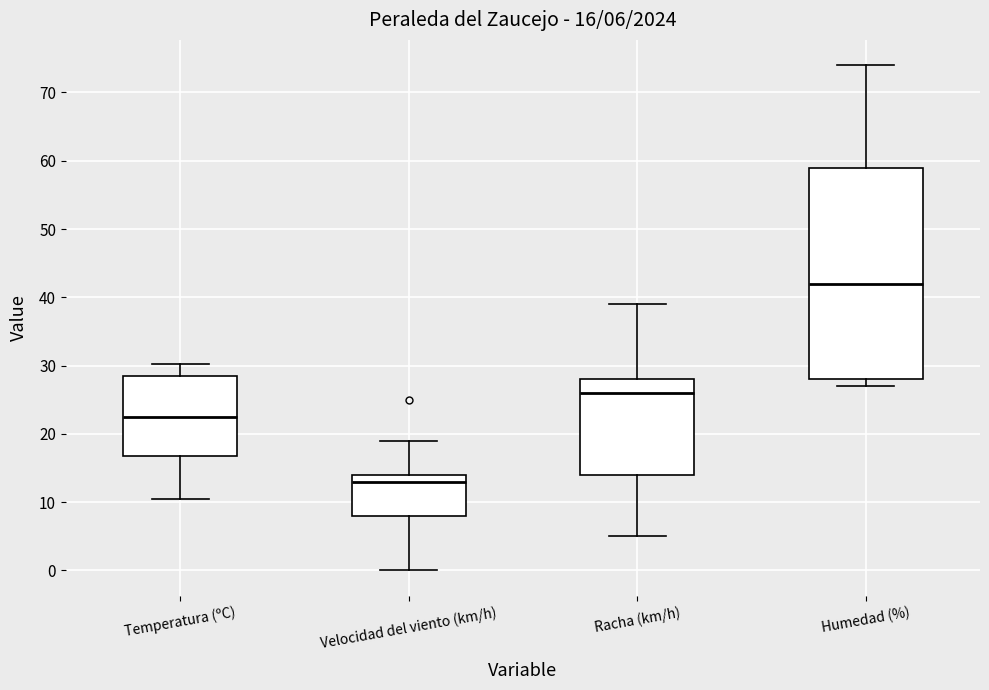

Which box's median line is the highest?

Humedad (%)